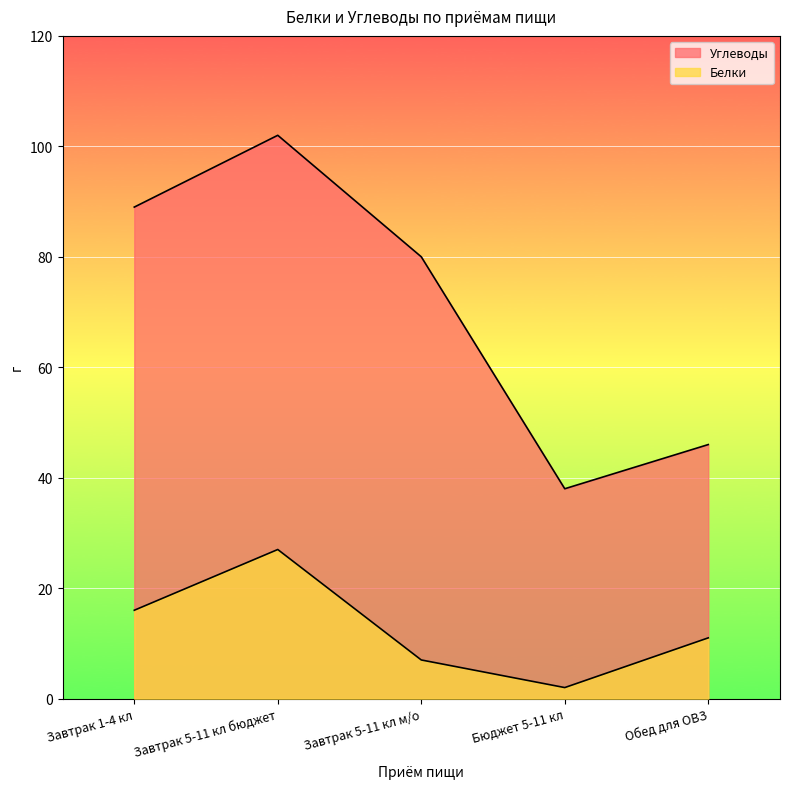

Which series has the largest range (max minus min)?

Углеводы